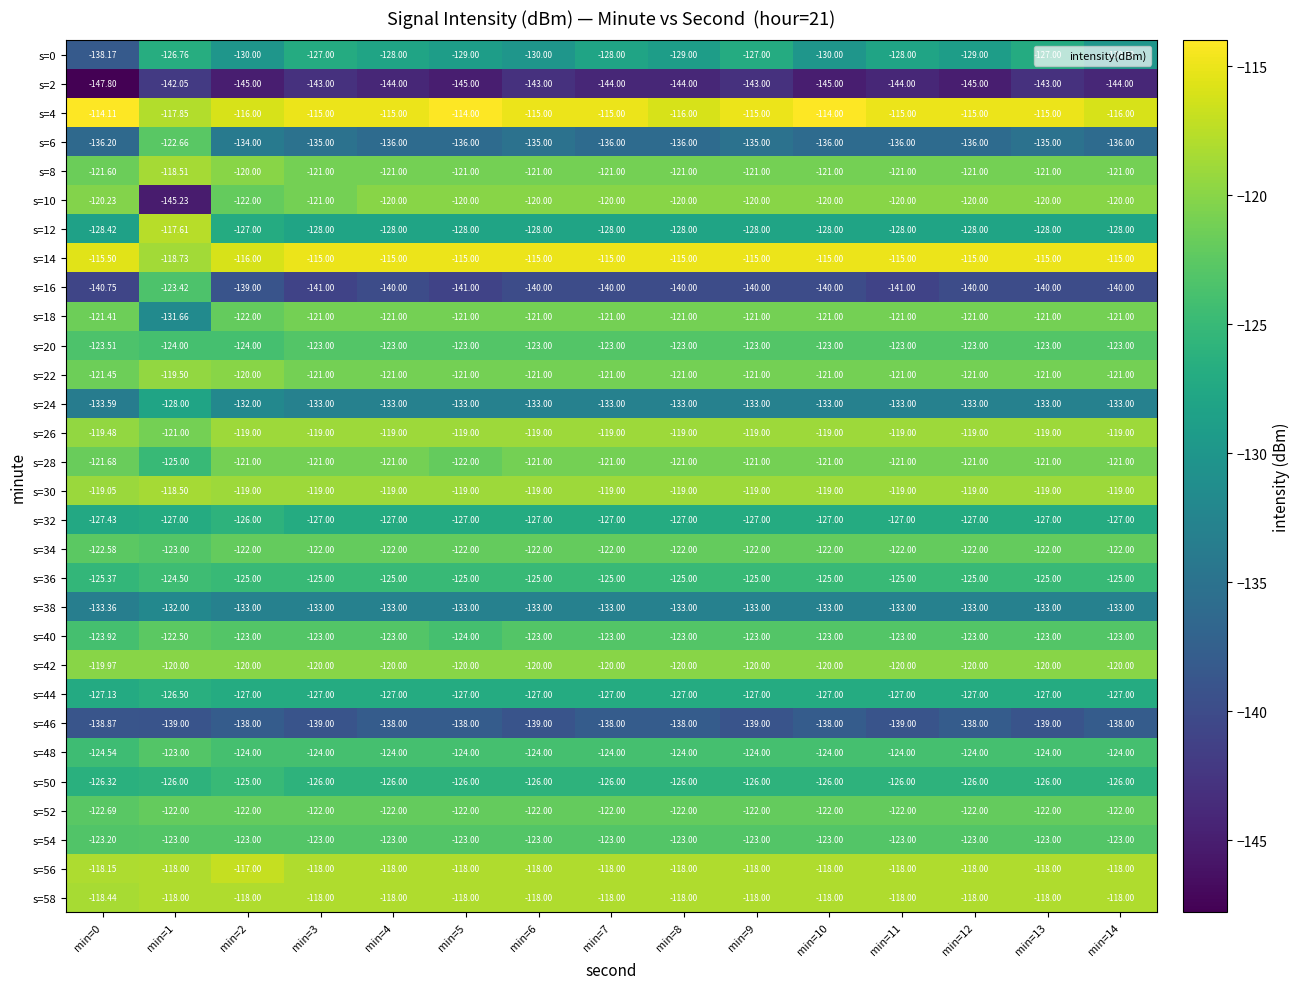

Is the value of s=44 at min=1 greater than the value of s=54 at min=1?

No